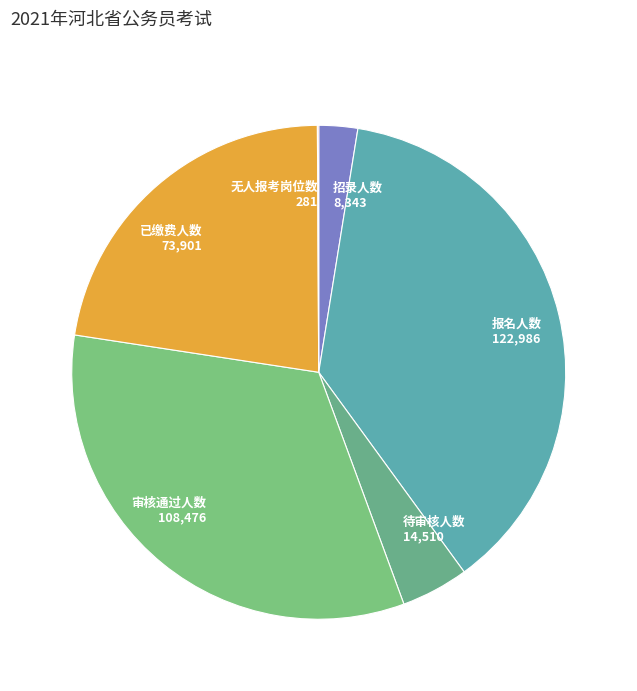

True or false: 已缴费人数 accounts for 22% of the total.

True